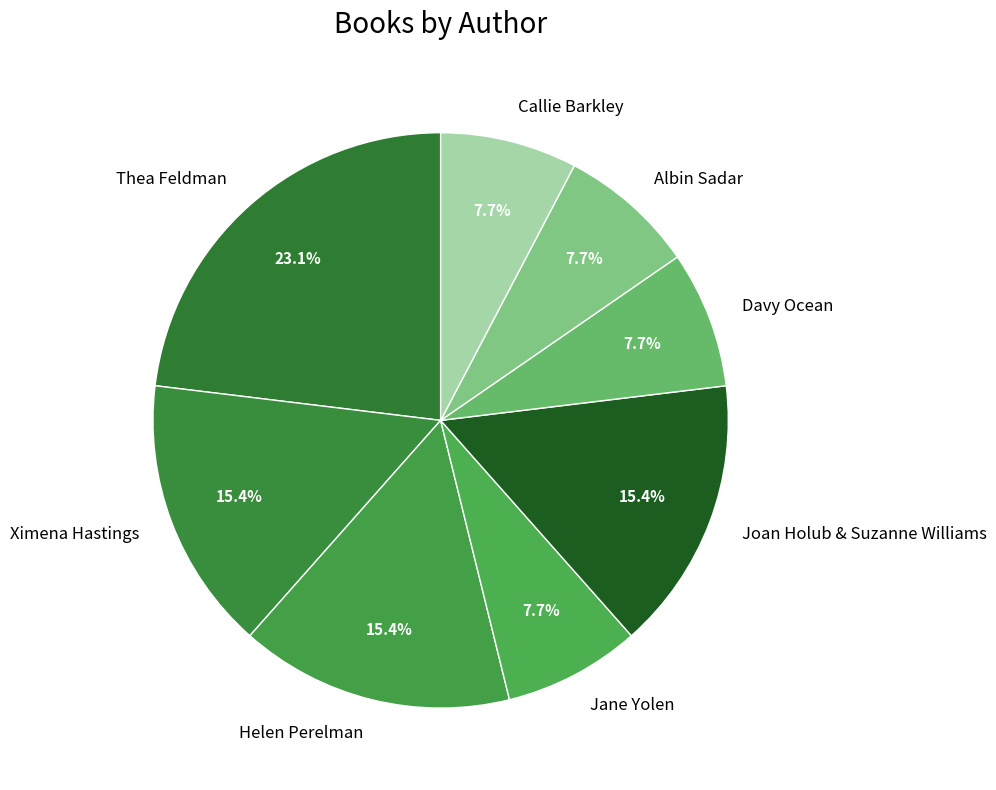

To the nearest percent, what is the difference between the Thea Feldman and Helen Perelman slice percentages?

8%